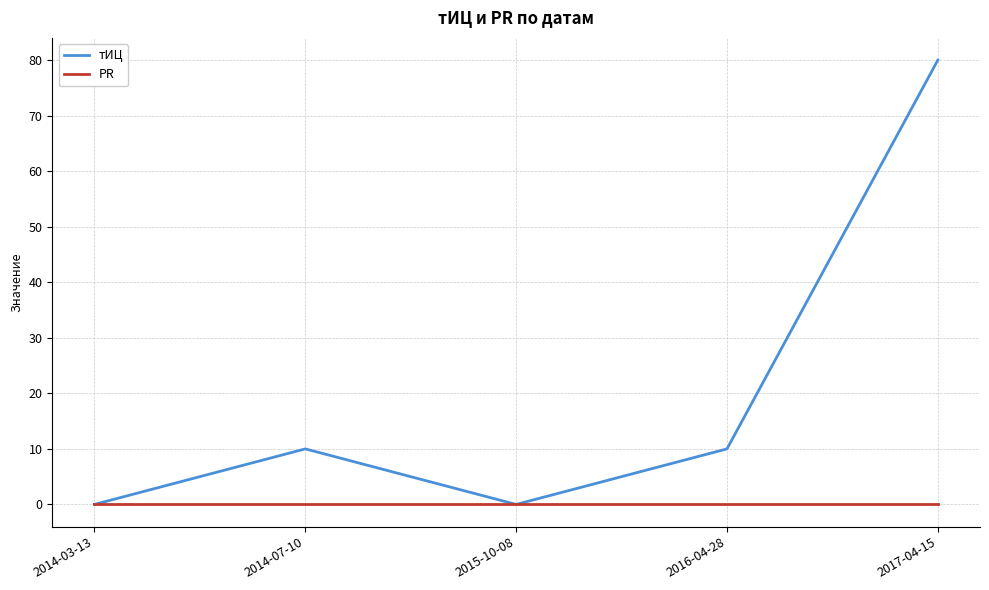

Between 2015-10-08 and 2016-04-28, which series saw the biggest shift?

тИЦ